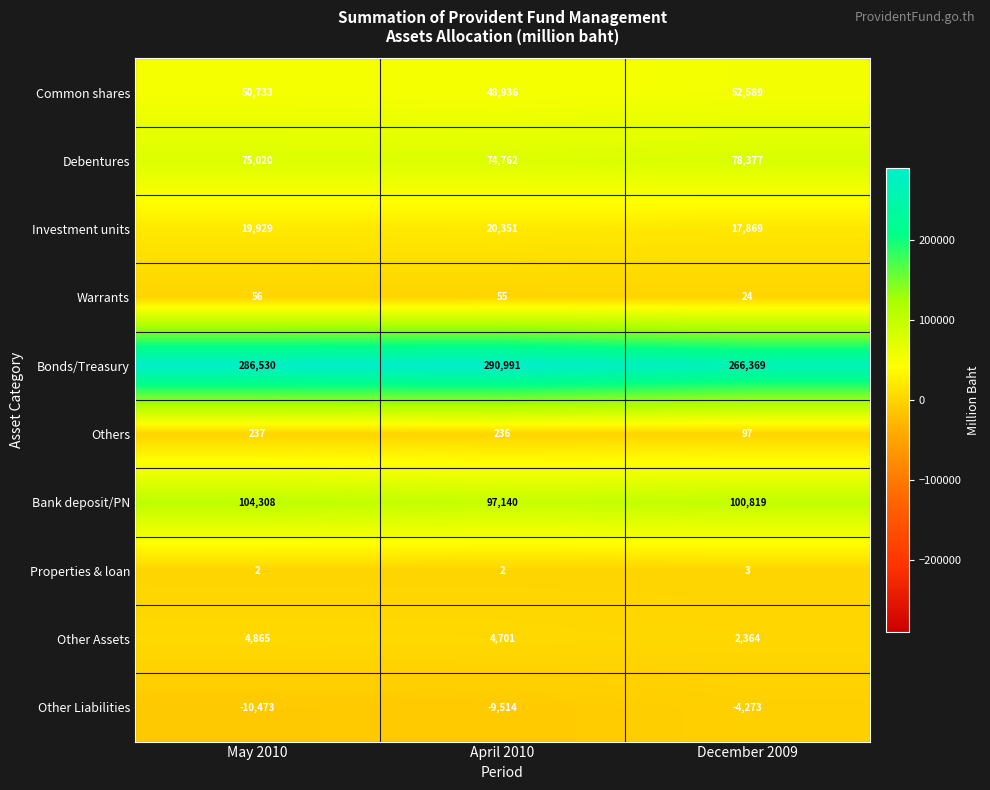

What is the minimum value shown in the chart?

-10473